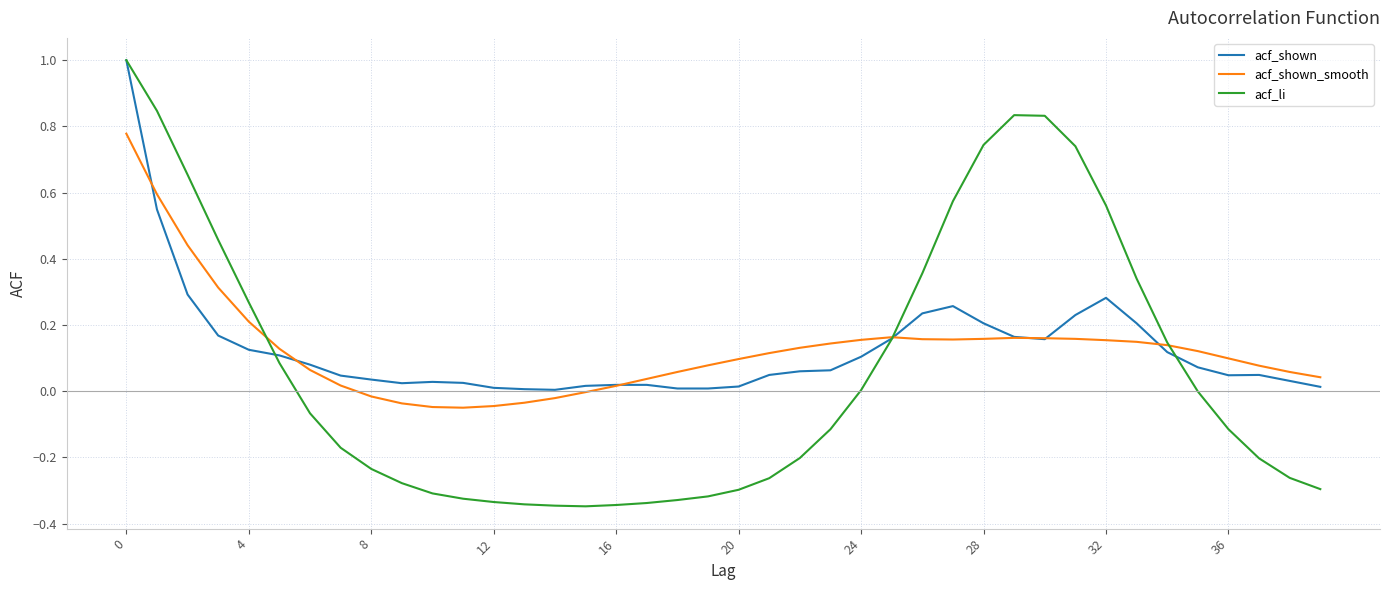

Which series has the widest spread of values?

acf_li